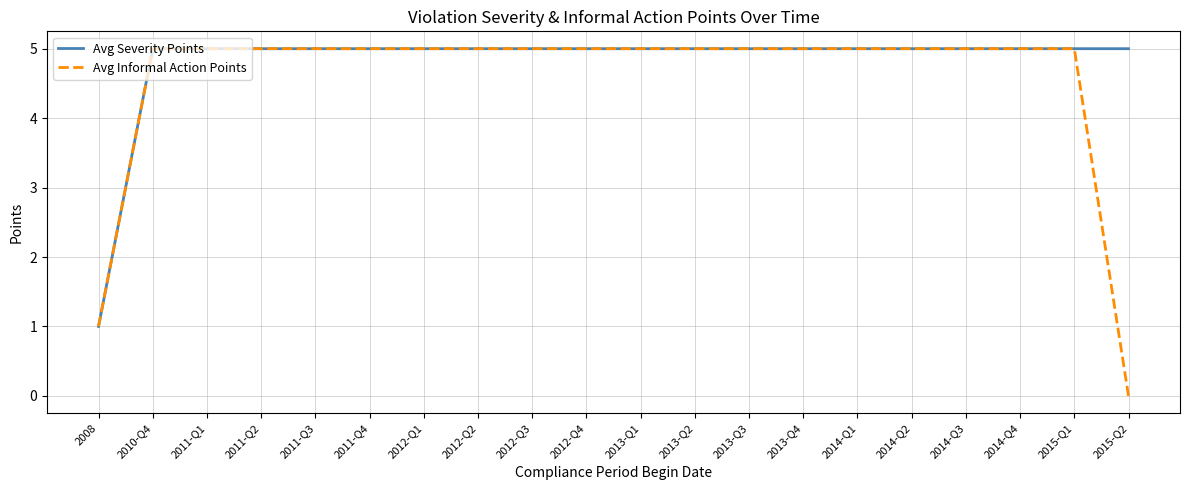

Reading left to right, transcribe all the data shown in this chart.

Avg Severity Points: 2008=1	2010-Q4=5	2011-Q1=5	2011-Q2=5	2011-Q3=5	2011-Q4=5	2012-Q1=5	2012-Q2=5	2012-Q3=5	2012-Q4=5	2013-Q1=5	2013-Q2=5	2013-Q3=5	2013-Q4=5	2014-Q1=5	2014-Q2=5	2014-Q3=5	2014-Q4=5	2015-Q1=5	2015-Q2=5
Avg Informal Action Points: 2008=1	2010-Q4=5	2011-Q1=5	2011-Q2=5	2011-Q3=5	2011-Q4=5	2012-Q1=5	2012-Q2=5	2012-Q3=5	2012-Q4=5	2013-Q1=5	2013-Q2=5	2013-Q3=5	2013-Q4=5	2014-Q1=5	2014-Q2=5	2014-Q3=5	2014-Q4=5	2015-Q1=5	2015-Q2=0